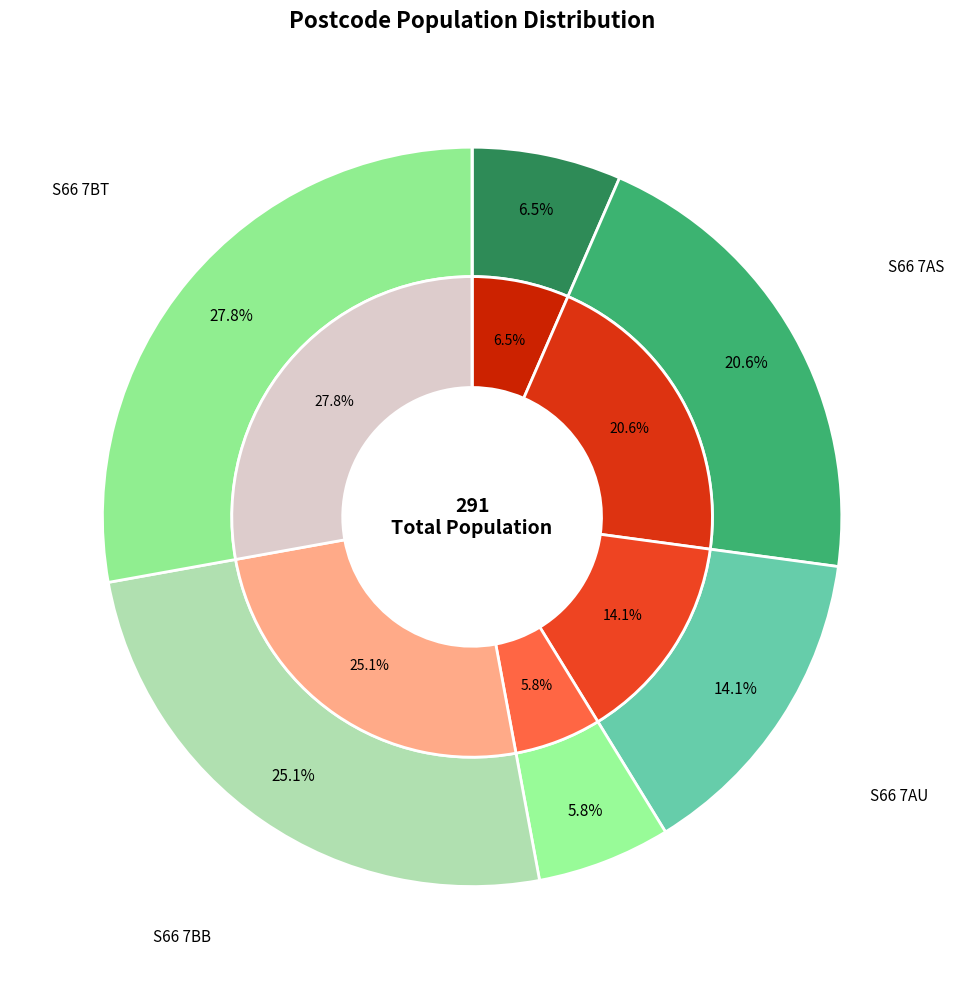

Is S66 7AR the majority of the pie?

No